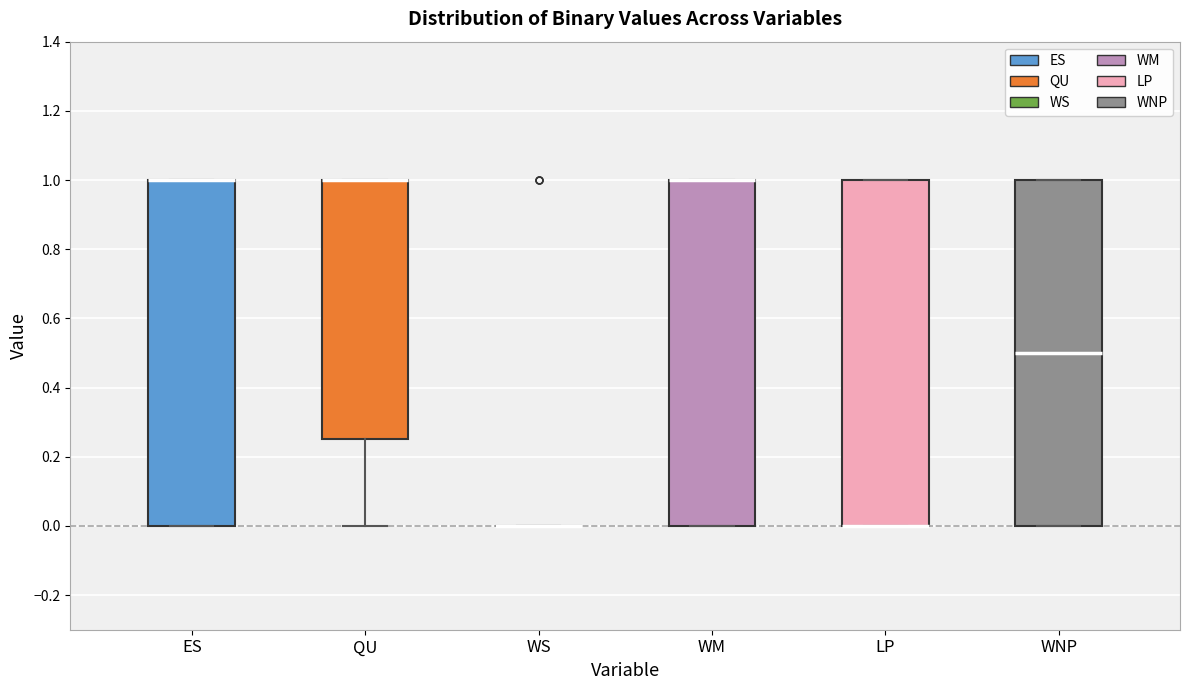

Reading left to right, transcribe this box plot: for each box, give where its median line is, the range the box spans, and where its two whiskers end, as read against the y-axis. The values are not printed on the chart, so give them approximately, as read against the axis.

ES: median 1.00 (drawn on the box's upper edge), box 0.00 to 1.00, whiskers 0.00 to 1.00
QU: median 1.00 (drawn on the box's upper edge), box 0.26 to 1.00, whiskers 0.00 to 1.00
WS: box collapsed to a line at 0.00, whiskers 0.00 to 0.00
WM: median 1.00 (drawn on the box's upper edge), box 0.00 to 1.00, whiskers 0.00 to 1.00
LP: median 0.00 (drawn on the box's lower edge), box 0.00 to 1.00, whiskers 0.00 to 1.00
WNP: median 0.50, box 0.00 to 1.00, whiskers 0.00 to 1.00